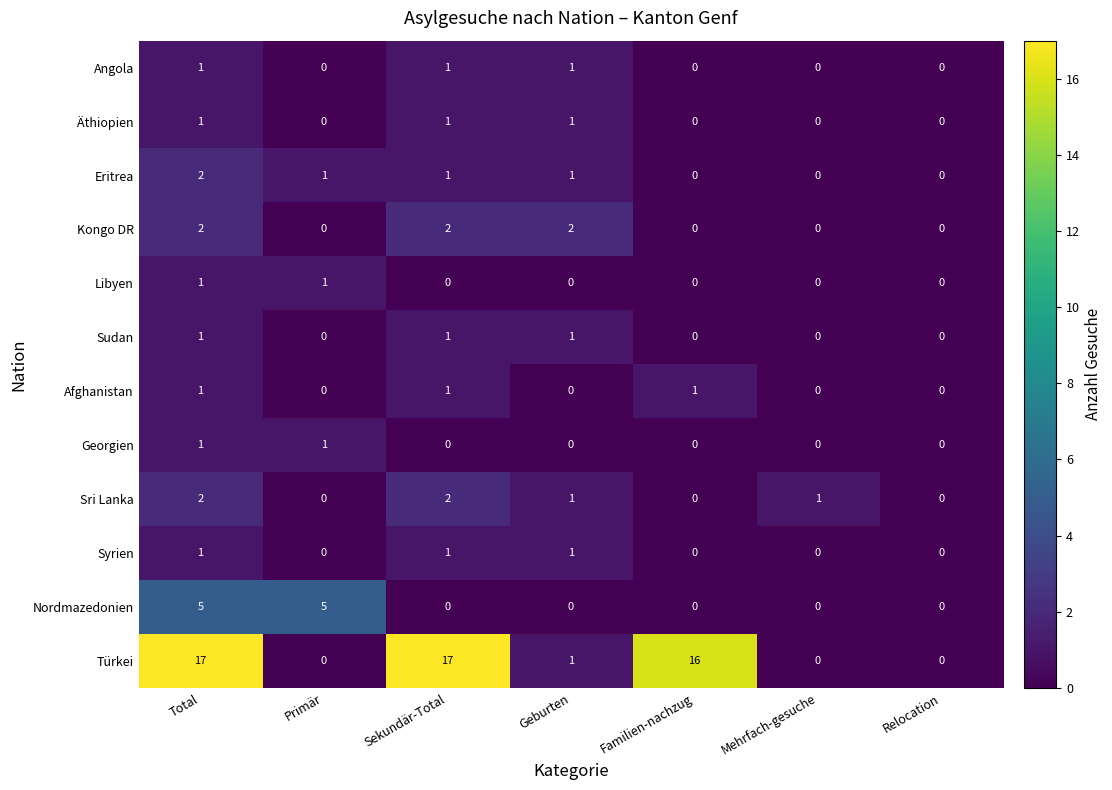

At which label does Eritrea first exceed 1?

Total